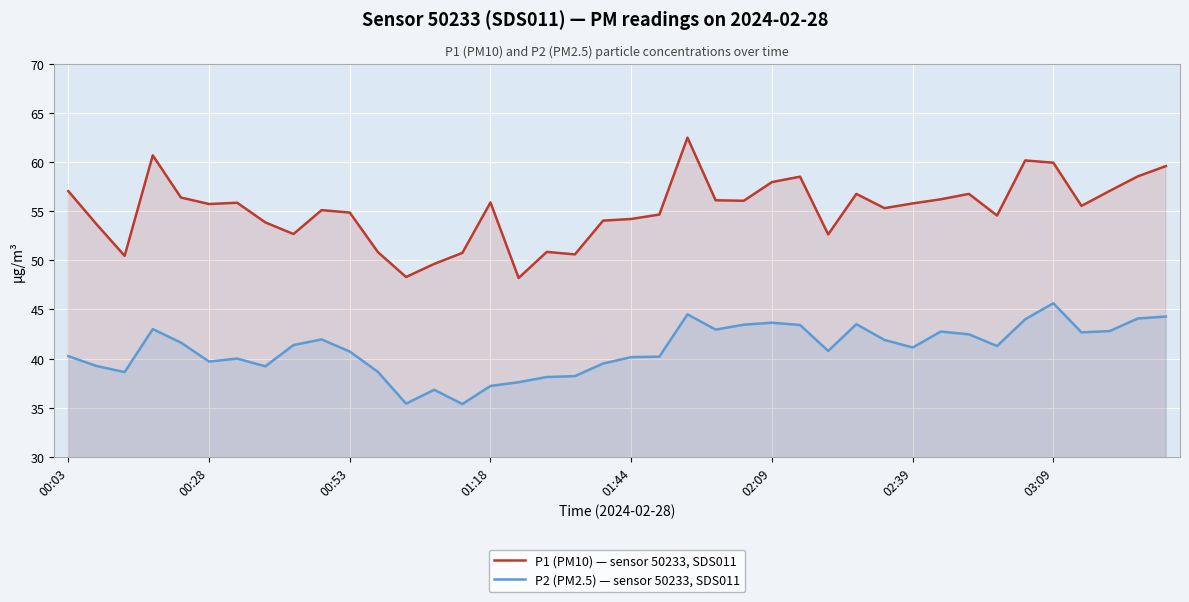

Reading left to right, transcribe all the data shown in this chart.

P1 (PM10) — sensor 50233, SDS011: 57.0	53.7	50.5	60.7	56.4	55.7	55.9	53.9	52.7	55.1	54.9	50.8	48.3	49.6	50.8	55.9	48.2	50.9	50.6	54.0	54.2	54.6	62.5	56.1	56.0	58.0	58.5	52.6	56.8	55.3	55.8	56.2	56.8	54.5	60.1	59.9	55.5	57.0	58.5	59.6
P2 (PM2.5) — sensor 50233, SDS011: 40.2	39.2	38.6	43.0	41.6	39.7	40.0	39.2	41.4	42.0	40.7	38.6	35.4	36.8	35.4	37.2	37.6	38.1	38.2	39.5	40.1	40.2	44.5	43.0	43.5	43.6	43.4	40.8	43.5	41.9	41.1	42.8	42.5	41.3	44.0	45.6	42.7	42.8	44.1	44.3